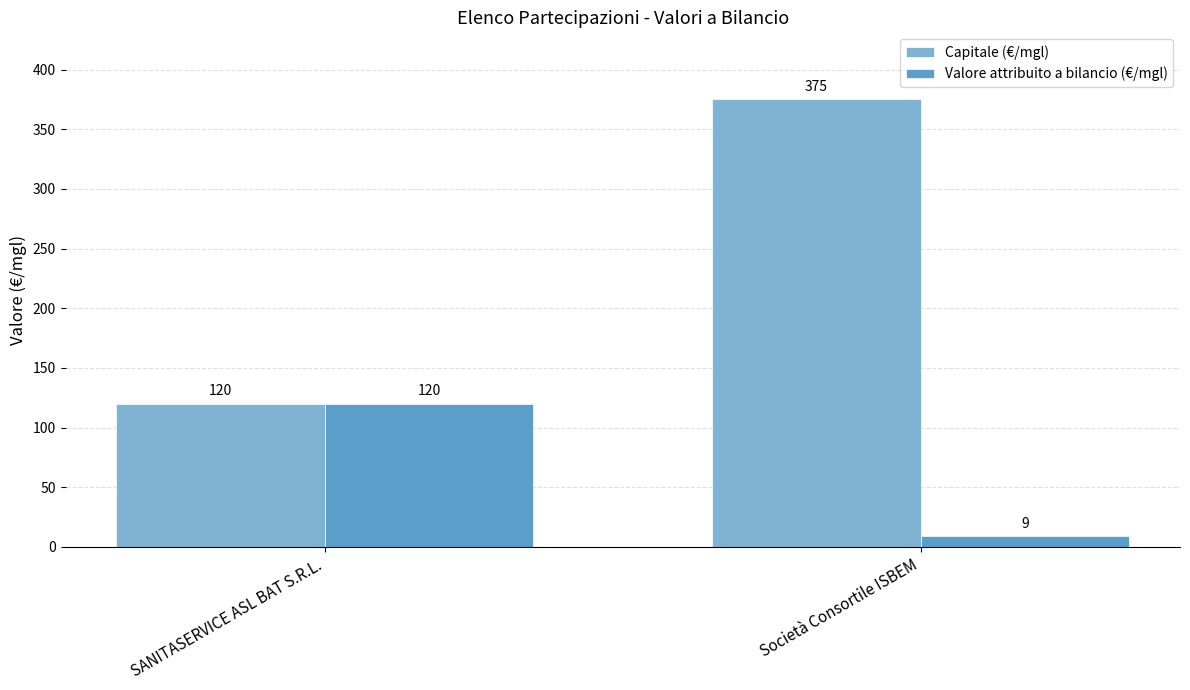

What is the total value across all series at SANITASERVICE ASL BAT S.R.L.?

240